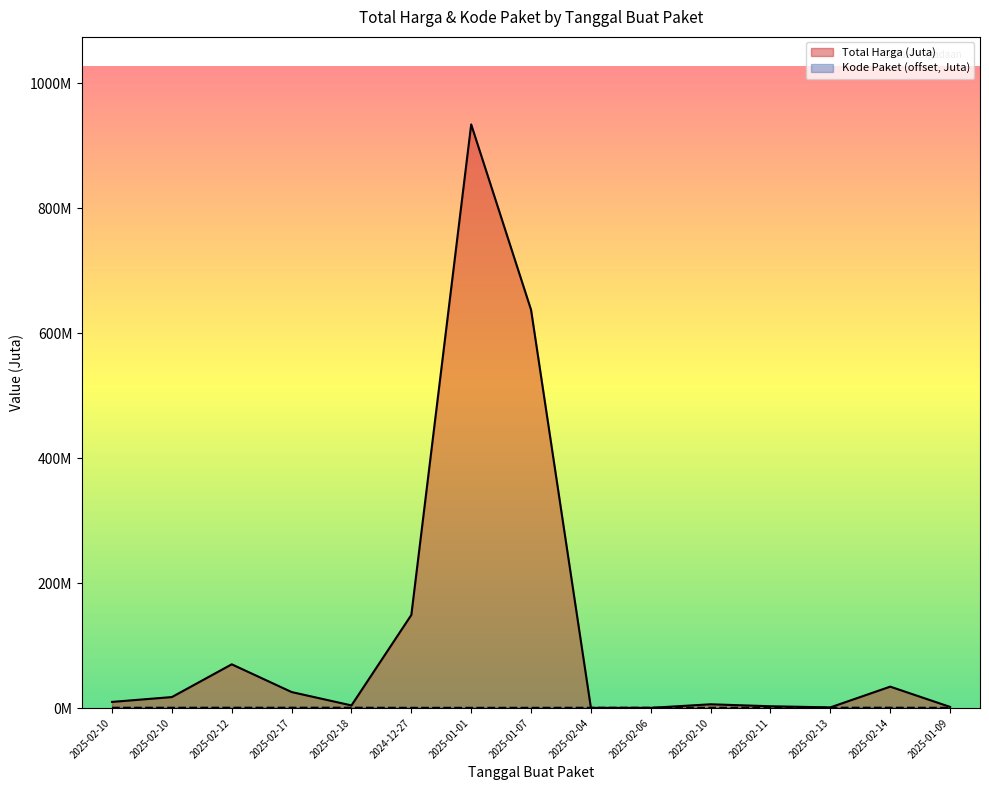

In Total Harga, how many points are lower than both neighbors (excluding endpoints)?

3